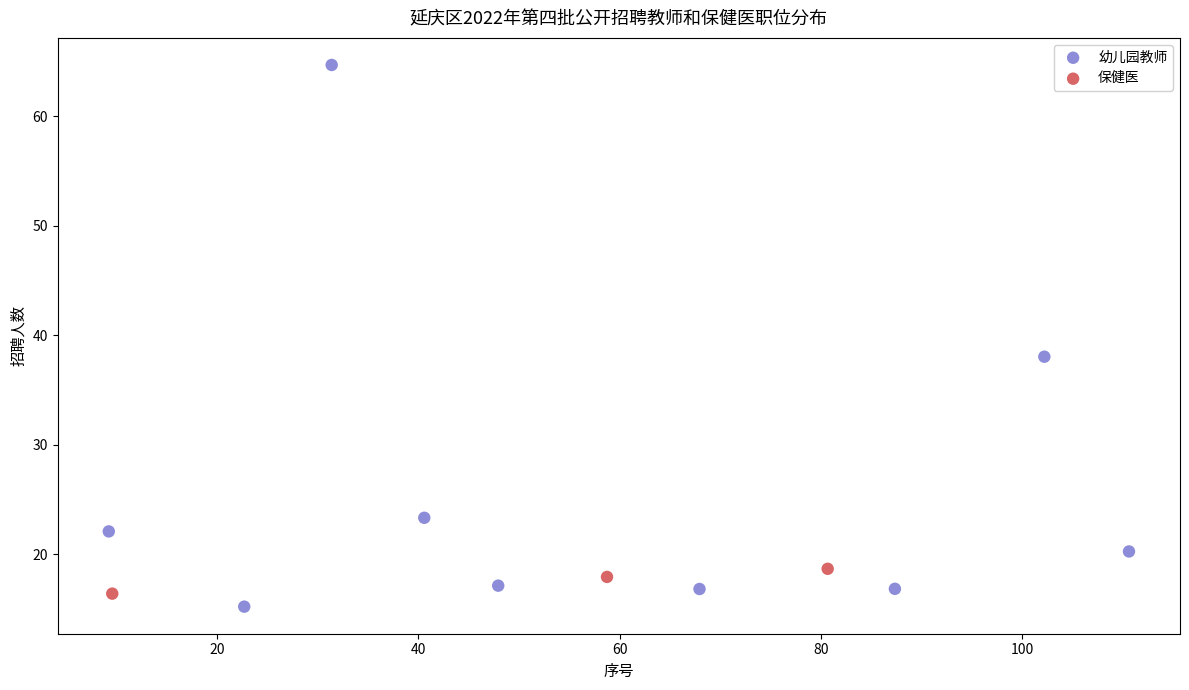

Which series has the largest Y range (max minus min)?

幼儿园教师